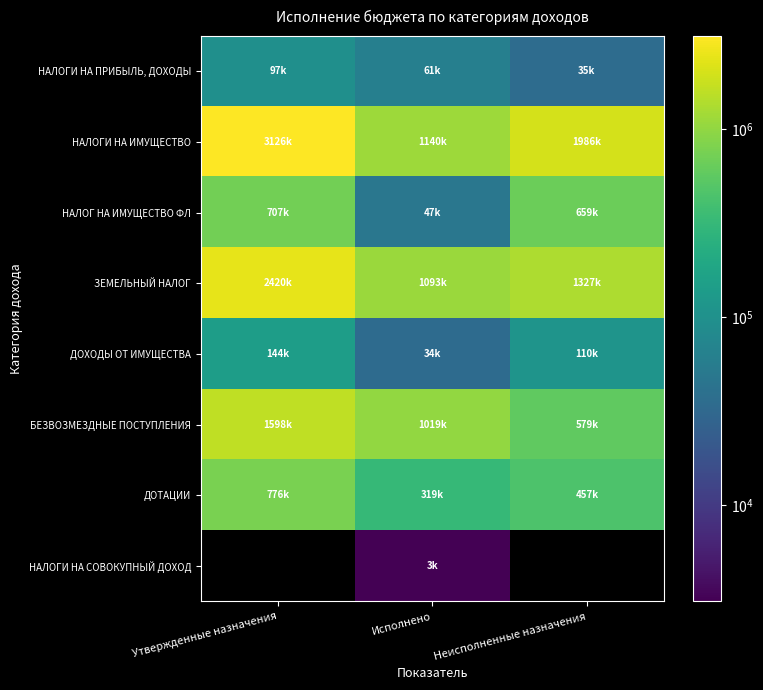

Which series has the largest total across all categories?

НАЛОГИ НА ИМУЩЕСТВО